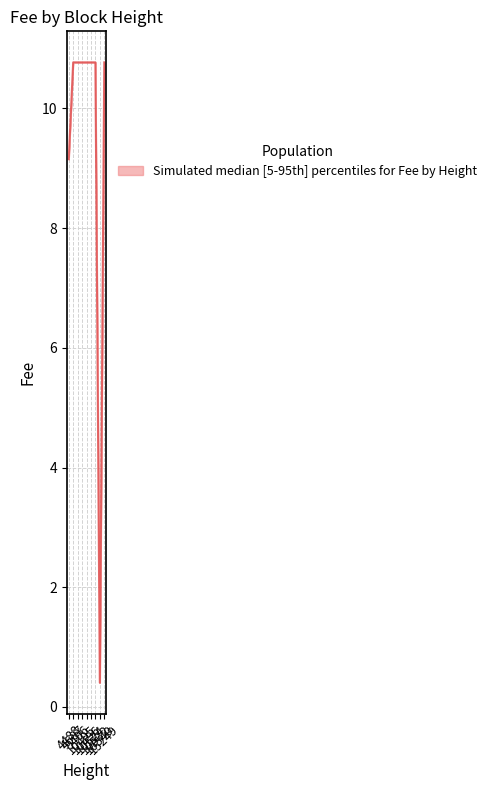

What is the maximum value shown in the chart?

10.8